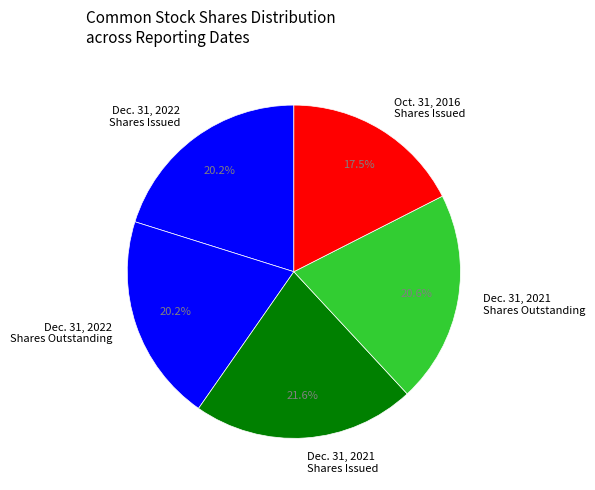

What percentage is NOT represented by Dec. 31, 2021 Shares Outstanding?

79.4%